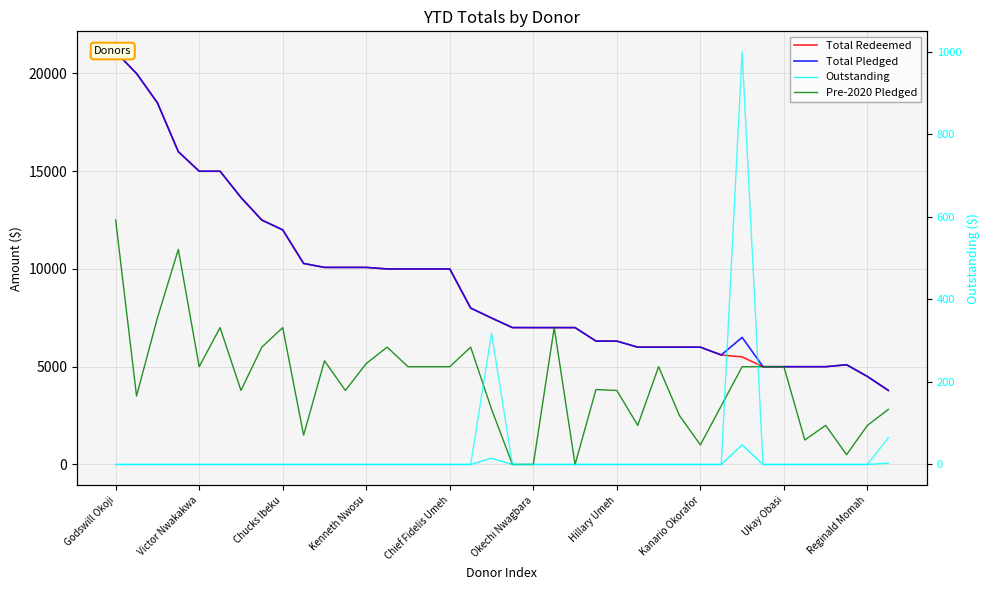

What is the spread (max minus min) of values at Reginald Momah?

4500.0